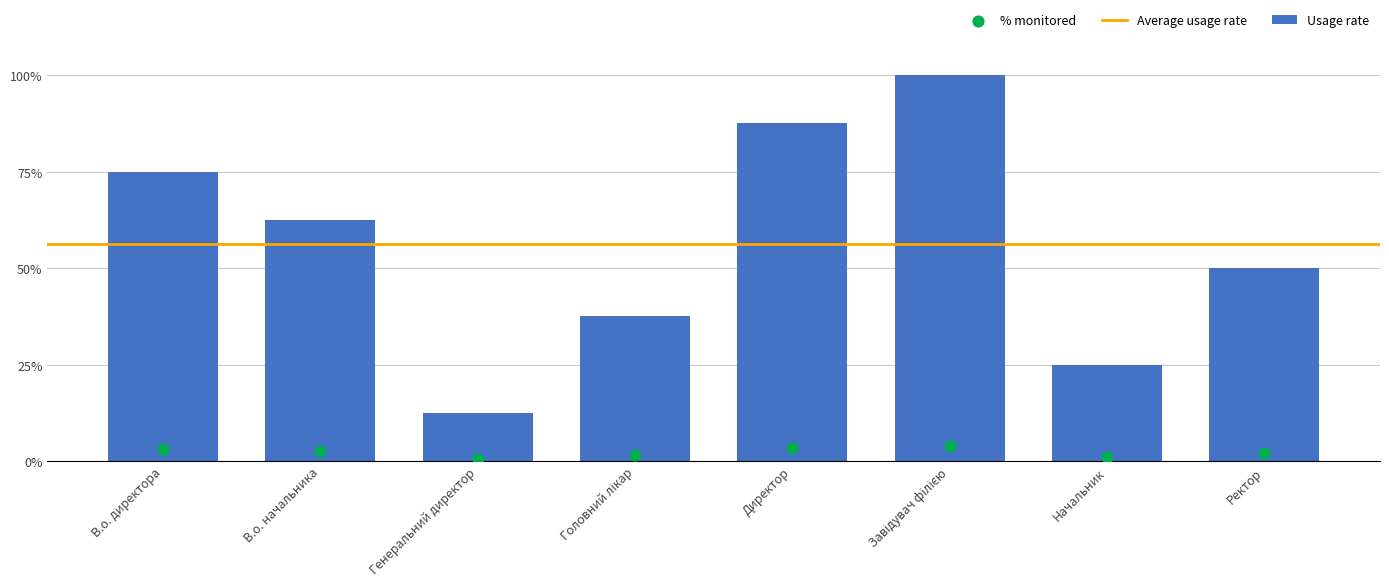

Approximately how many times larger is the value at Начальник compared to Генеральний директор?

2.0